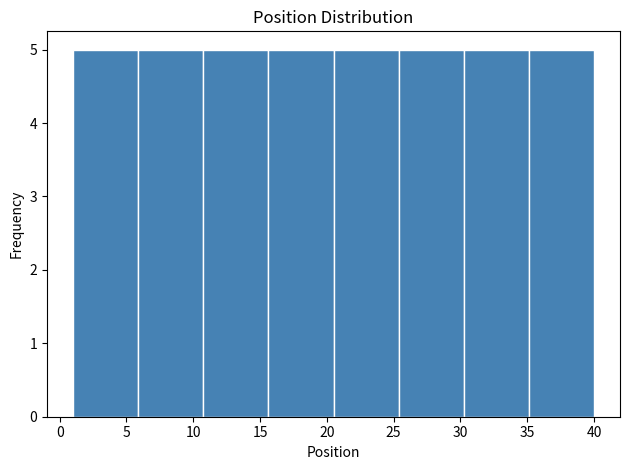

What is the height of the bar covering 35.0 to 40.0 on the x-axis? Neither the bar edges nor the heights are printed on the chart, so give them approximately, as read against the axes.

5